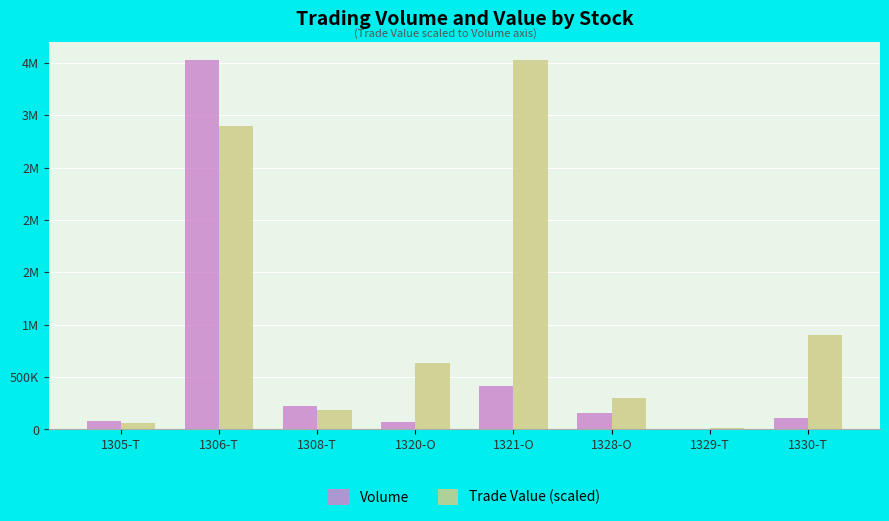

What is the label of the 5th bar from the right?

1320-O